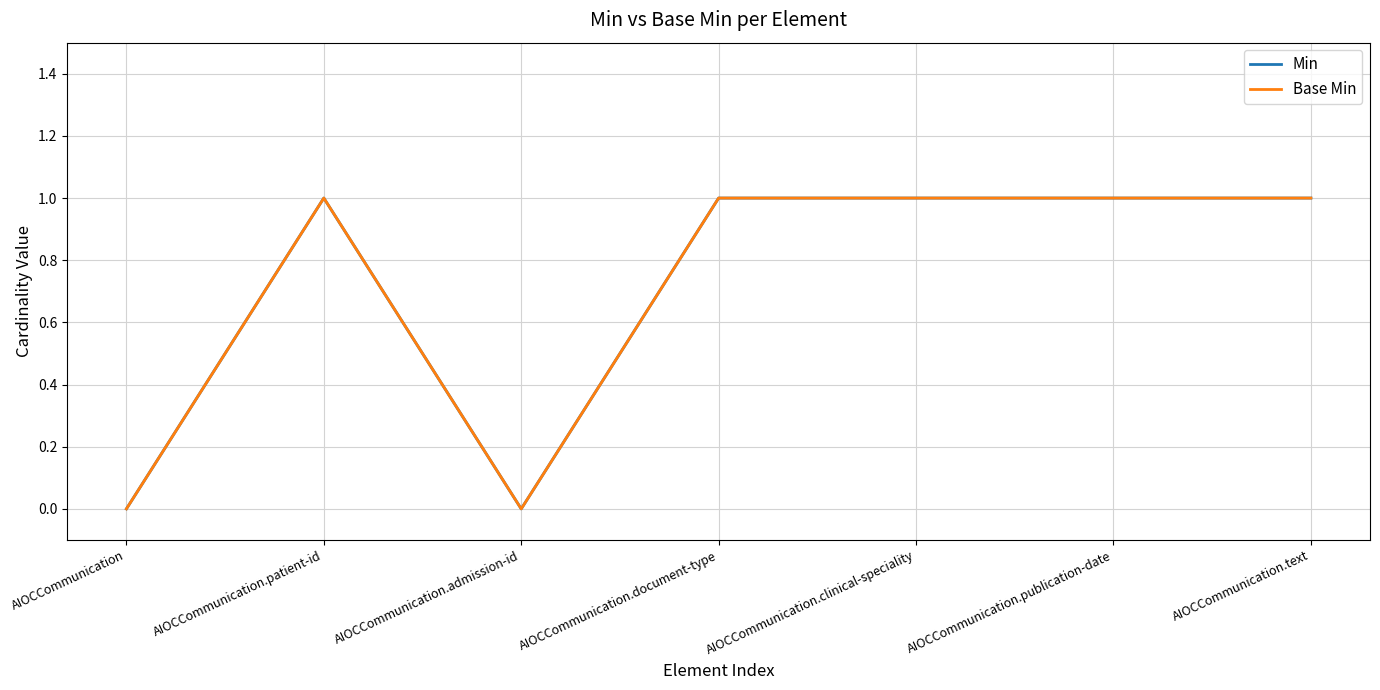

True or false: Base Min and Min intersect in this chart.

False